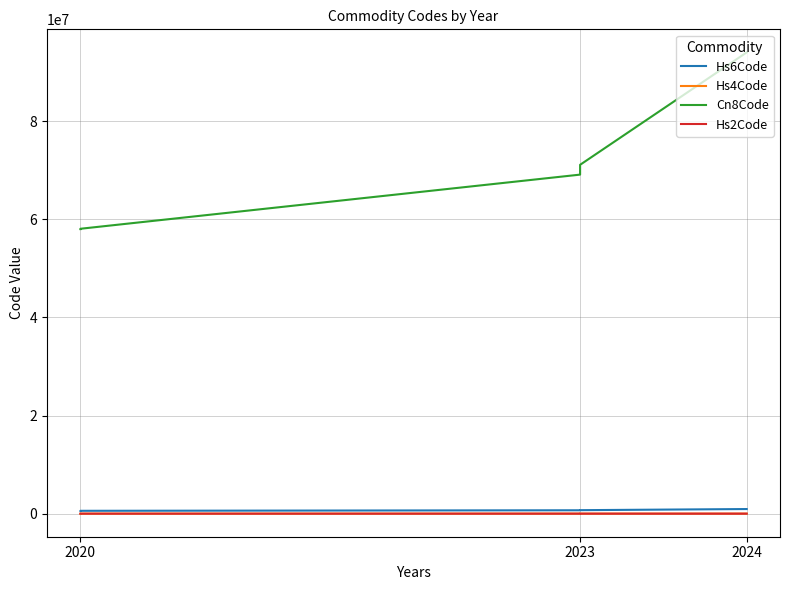

Does the chart display data point markers on the line(s)?

No